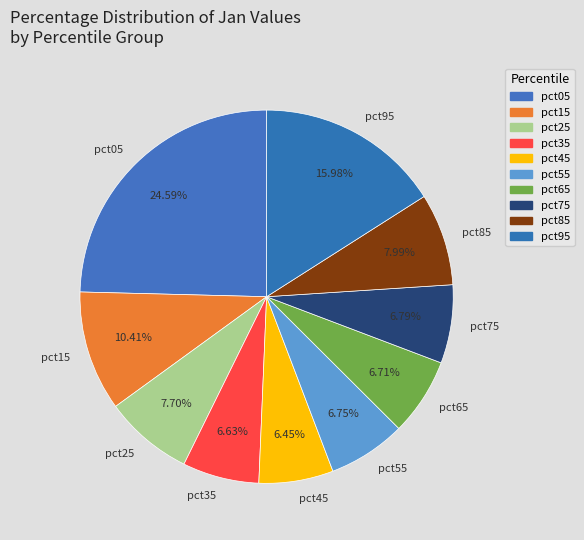

Does pct65 represent more than half of the total?

No